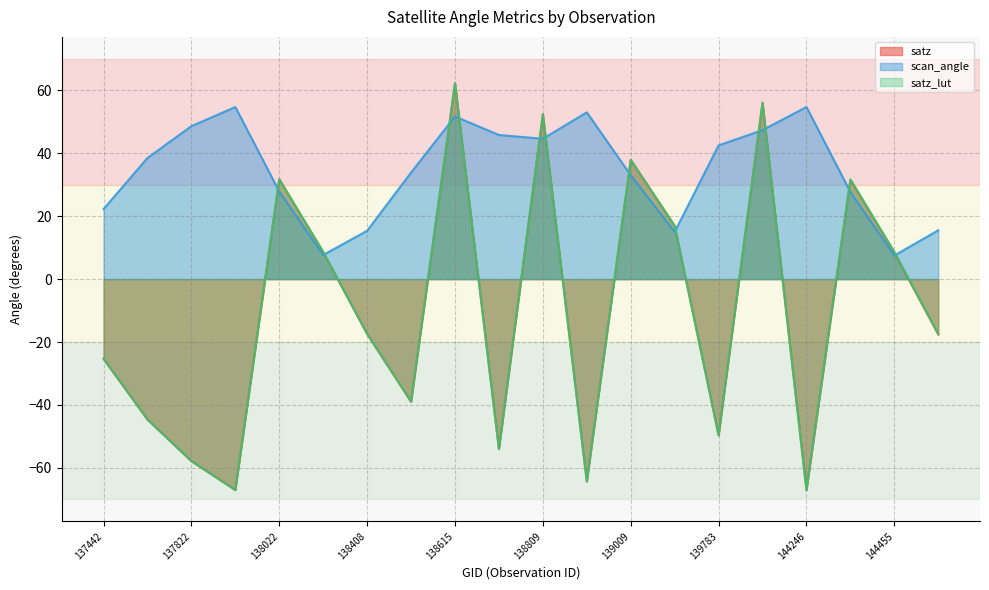

What value does the scan_angle series have at 144246?

54.7